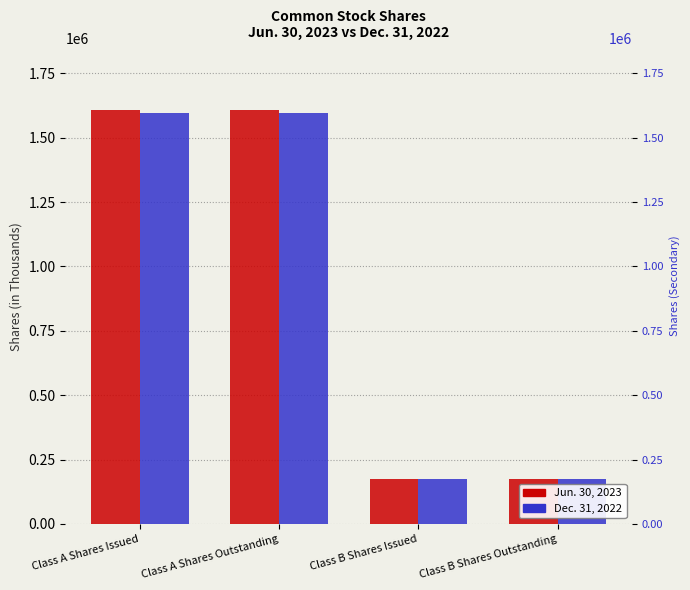

What is the total value across all series at Class A Shares Issued?

3204270